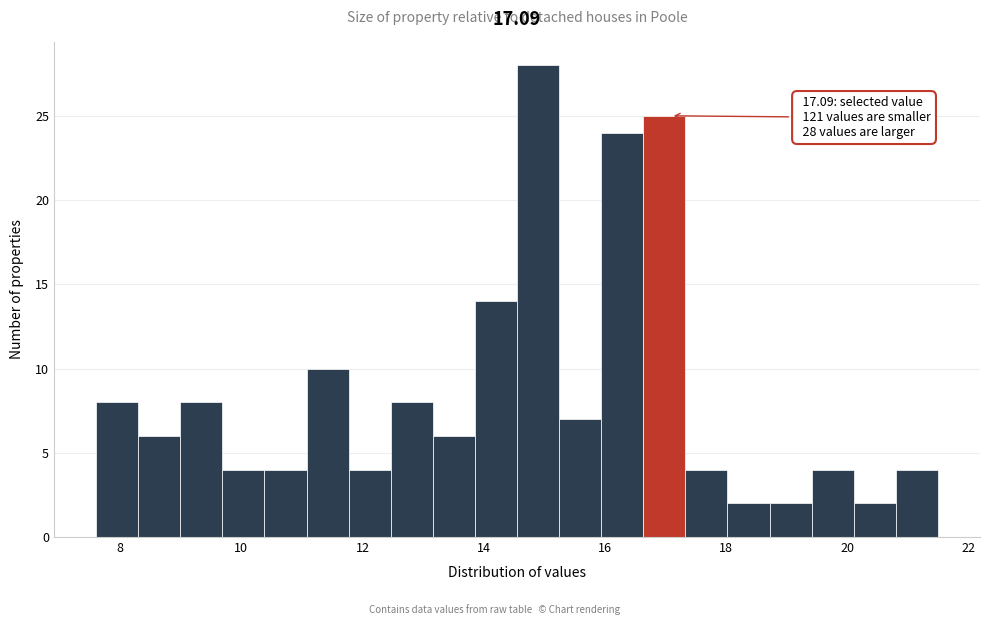

Around what value on the x-axis is the tallest bar? Give the approximate position of its centre, as read against the axis.

14.8